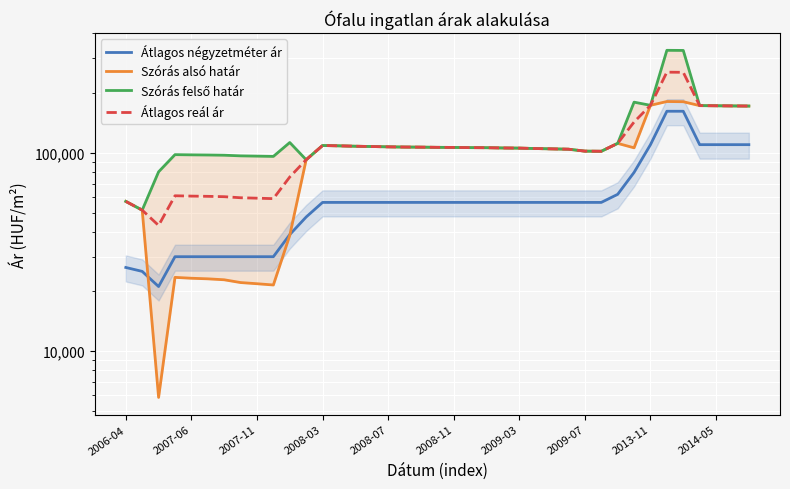

Read the Átlagos reál ár value at 2009-07, to the nearest 10.

102030